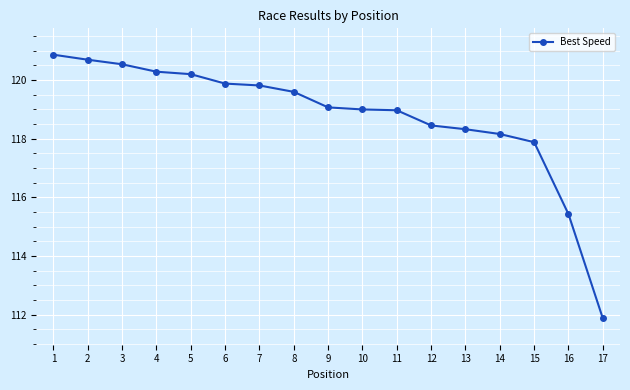

Which label corresponds to the smallest value in the chart?

17